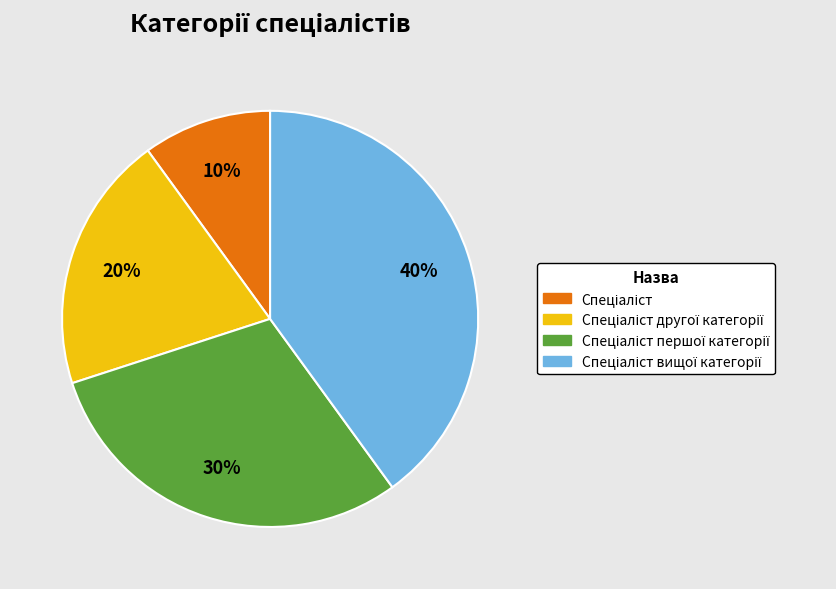

Is there a majority slice in this chart?

No